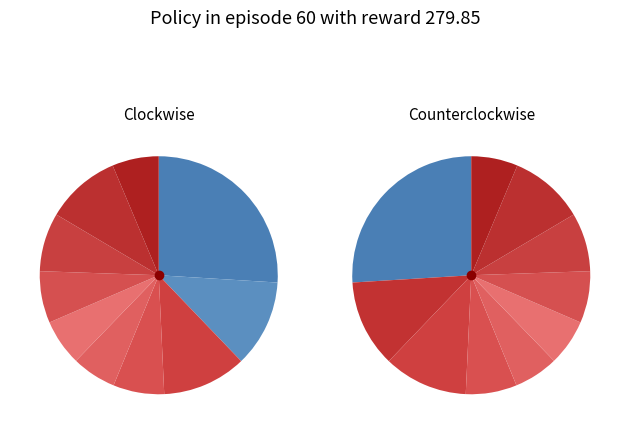

What percentage is the pct35 slice, to the nearest percent?

7%